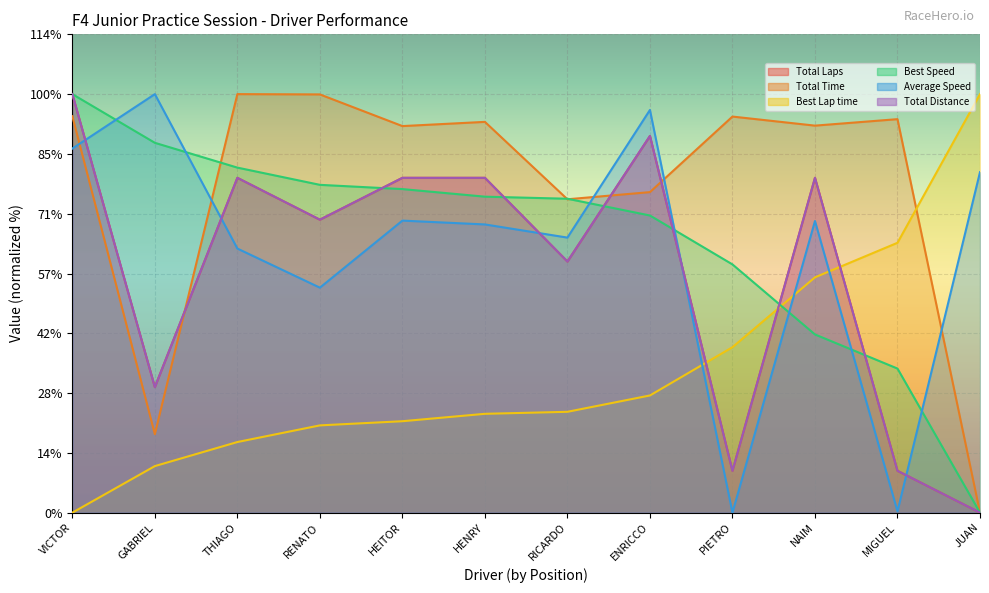

How many intersections are there between Total Time and Total Laps?

3